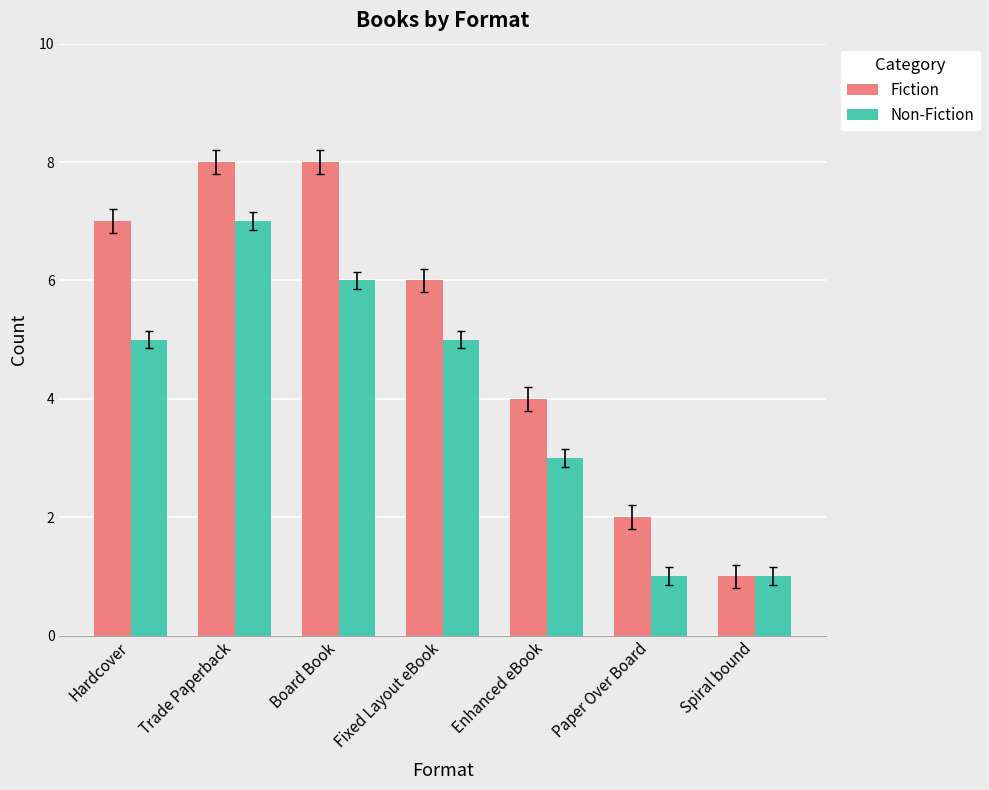

Is the value of Non-Fiction at Hardcover greater than the value of Fiction at Spiral bound?

Yes